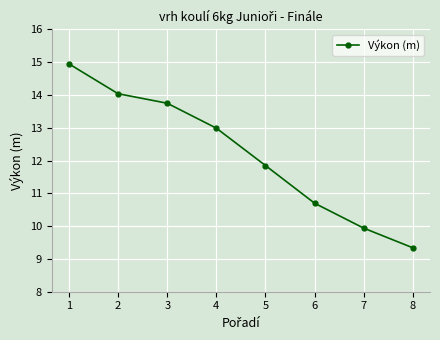

What is the difference between the second highest and second lowest values?

4.1